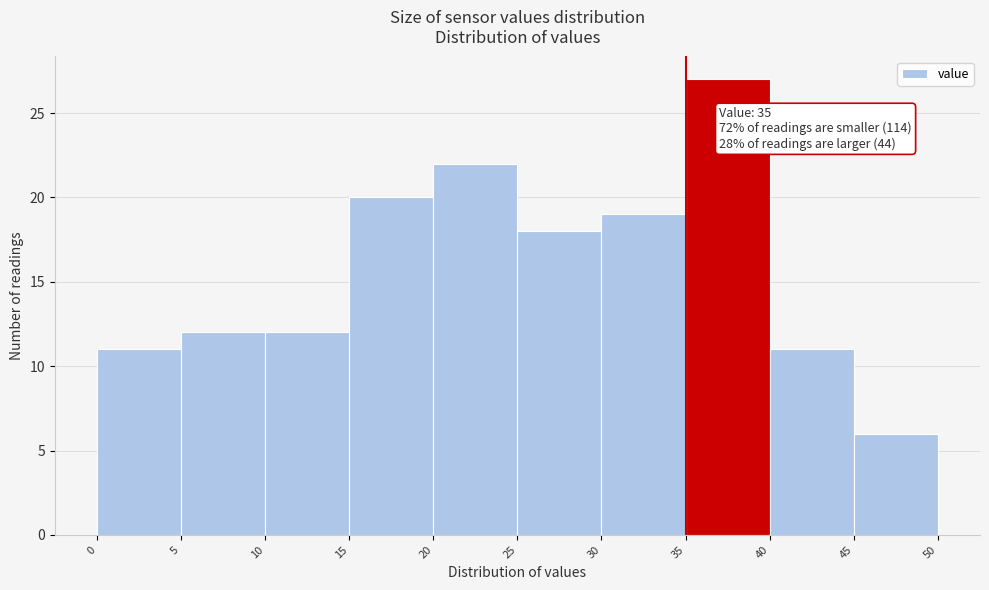

Which range on the x-axis has the tallest bar?

35 to 40